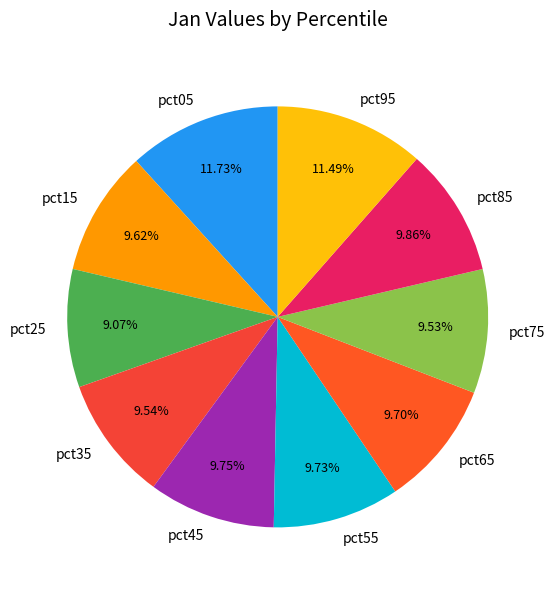

Is there any slice that represents more than half of the pie?

No